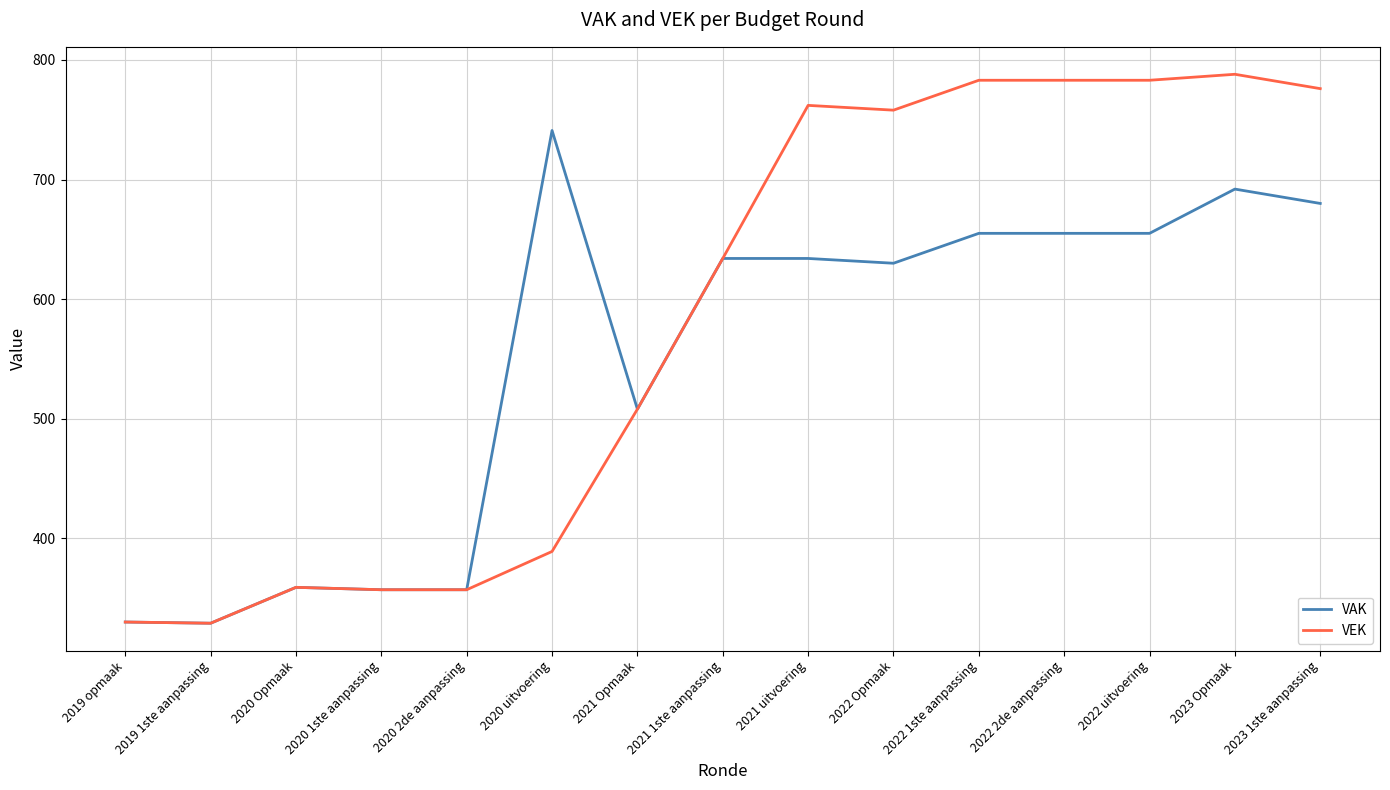

Where is VEK nearest to the value 558?

2021 Opmaak